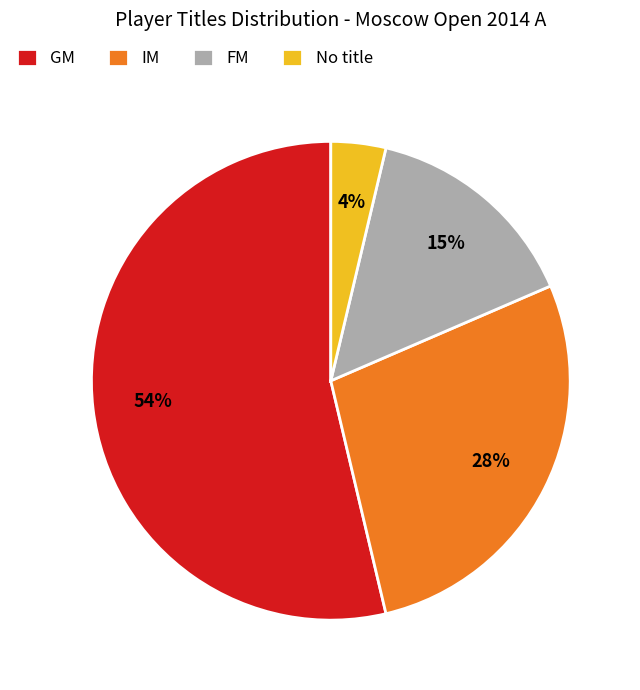

How many slices are in this pie chart?

4